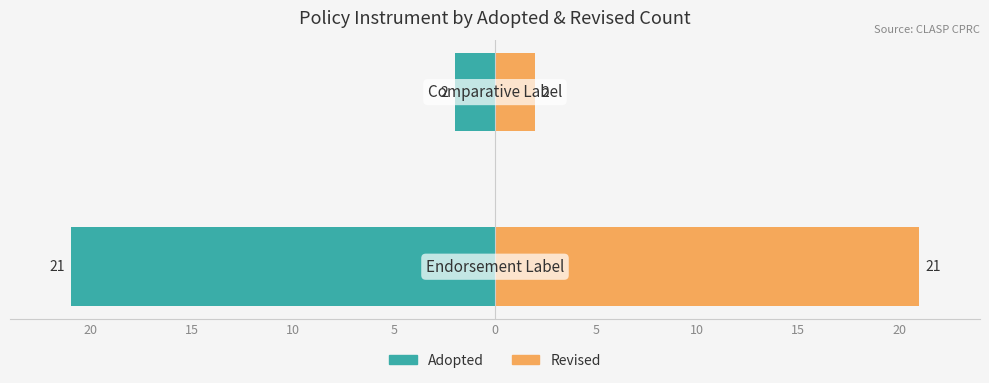

What are all the series names shown in the legend?

Adopted, Revised